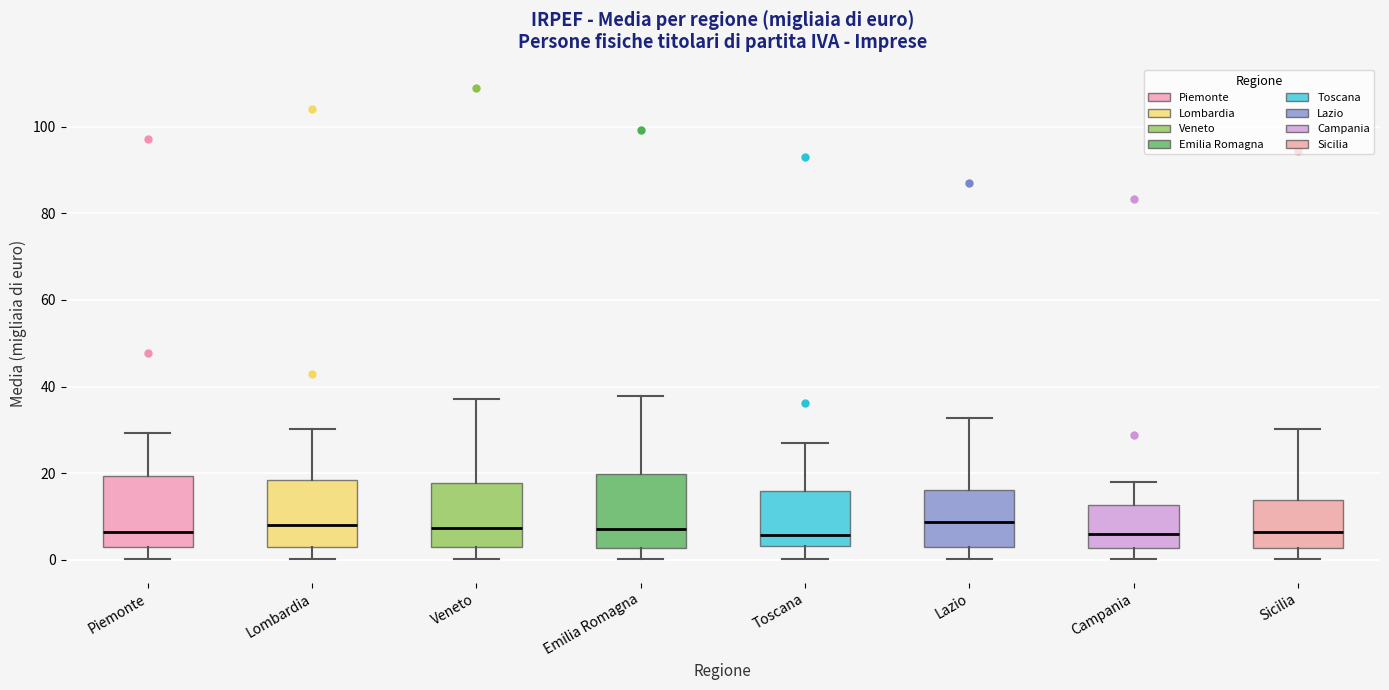

Reading left to right, read every box against the y-axis: the position of its median line, the range the box covers, and the ends of its whiskers. The values are not printed on the chart, so give them approximately, as read against the axis.

Piemonte: median 6, box 2 to 20, whiskers 0 to 30
Lombardia: median 8, box 4 to 18, whiskers 0 to 30
Veneto: median 8, box 2 to 18, whiskers 0 to 38
Emilia Romagna: median 8, box 2 to 20, whiskers 0 to 38
Toscana: median 6, box 4 to 16, whiskers 0 to 26
Lazio: median 8, box 2 to 16, whiskers 0 to 32
Campania: median 6, box 2 to 12, whiskers 0 to 18
Sicilia: median 6, box 2 to 14, whiskers 0 to 30